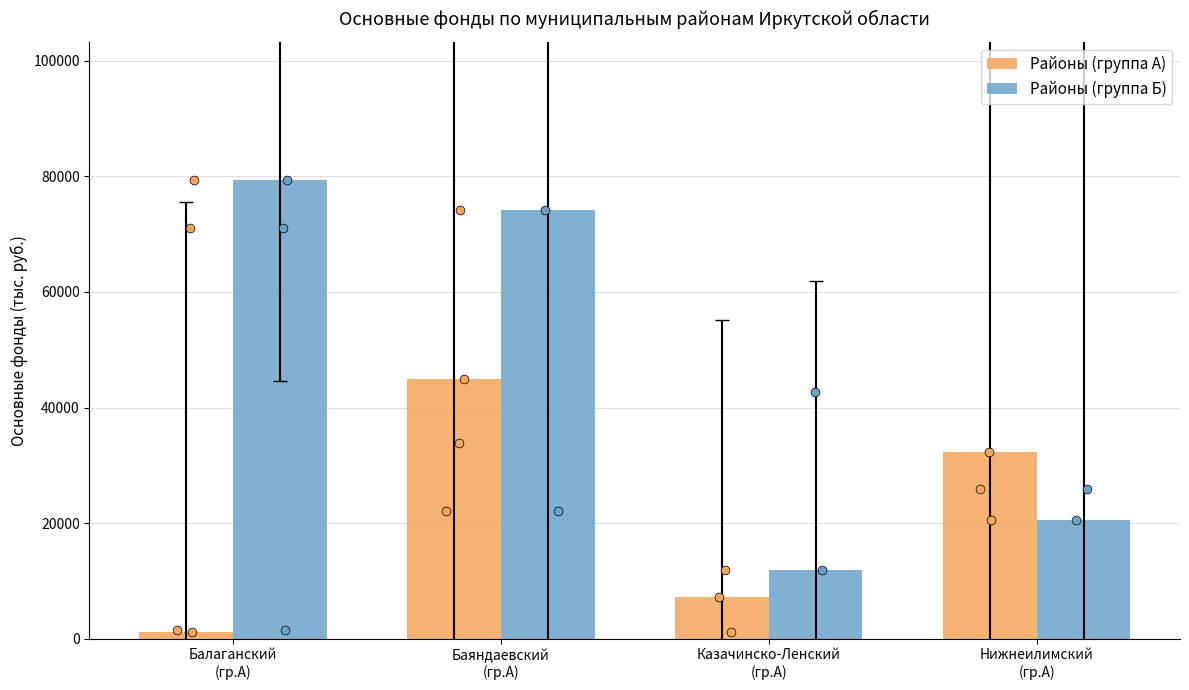

Which series has the largest Y range (max minus min)?

Районы (группа Б)